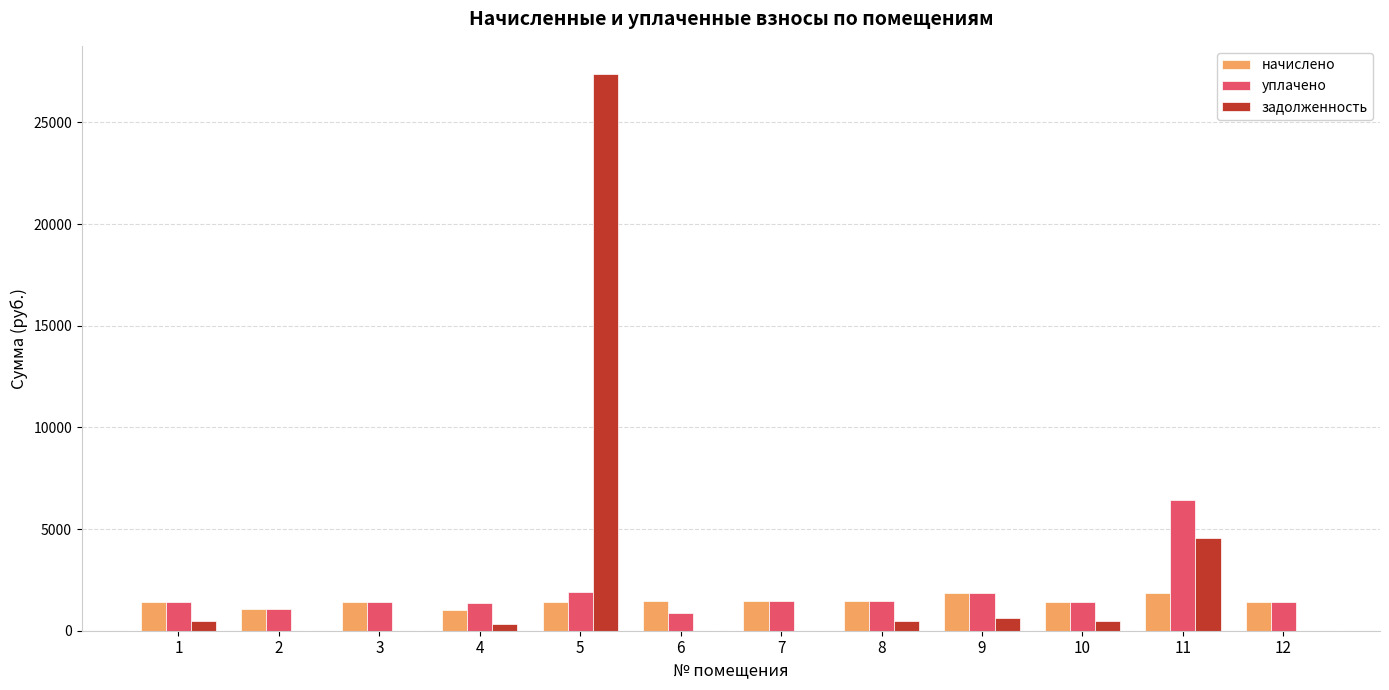

What is the sum of all начислено values?

17307.2